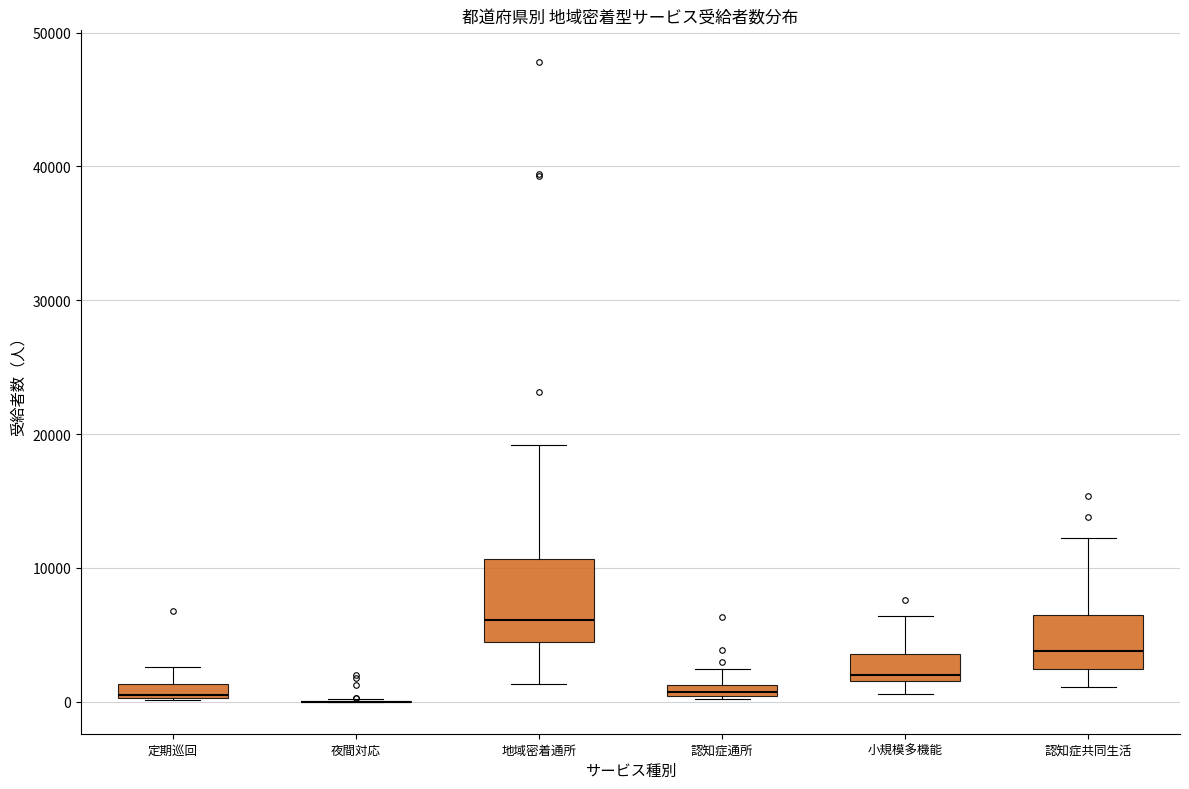

Which box is the tallest, from its lower edge to its upper edge?

地域密着通所